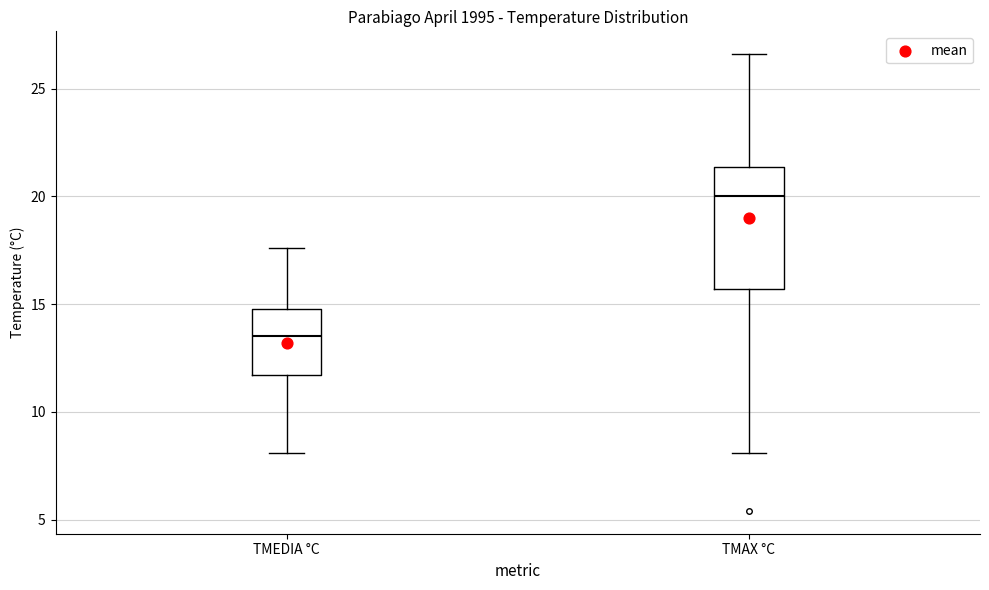

Where is the lower edge of the box for TMAX °C on the y-axis? The values are not printed on the chart, so give them approximately, as read against the axis.

15.5